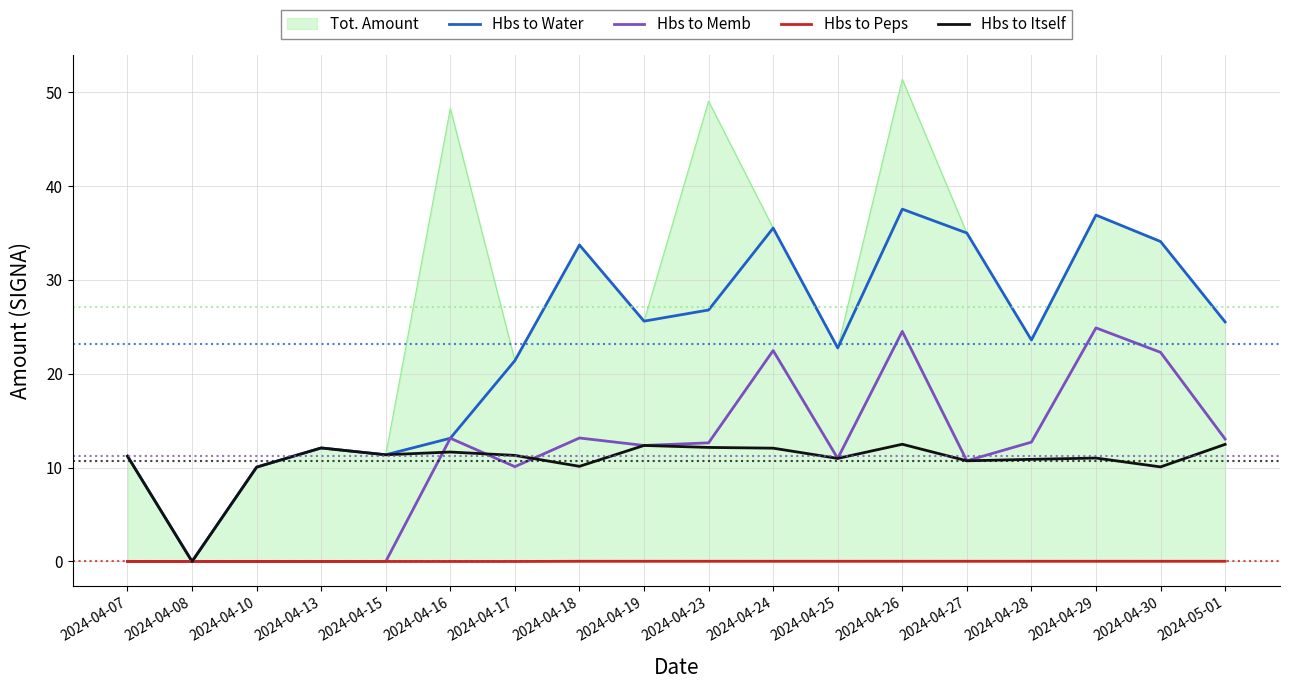

Is it true that Hbs to Peps equals 0.0 at 2024-04-28?

True